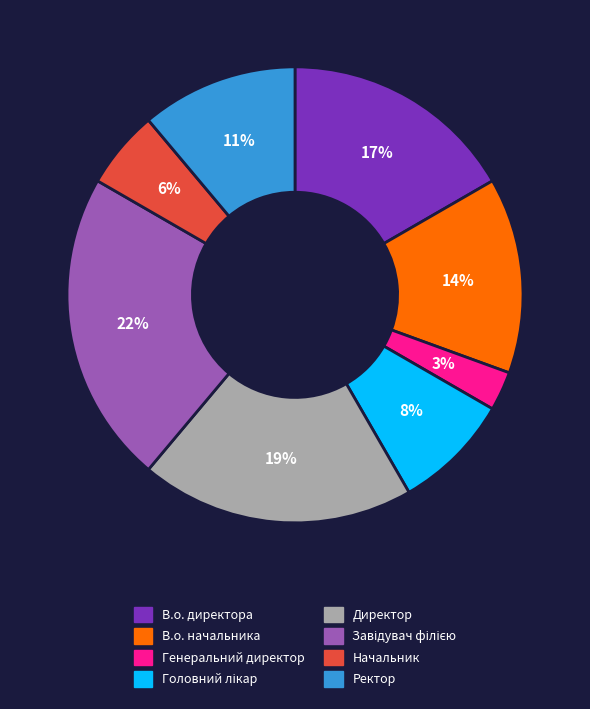

How many slices are in this pie chart?

8